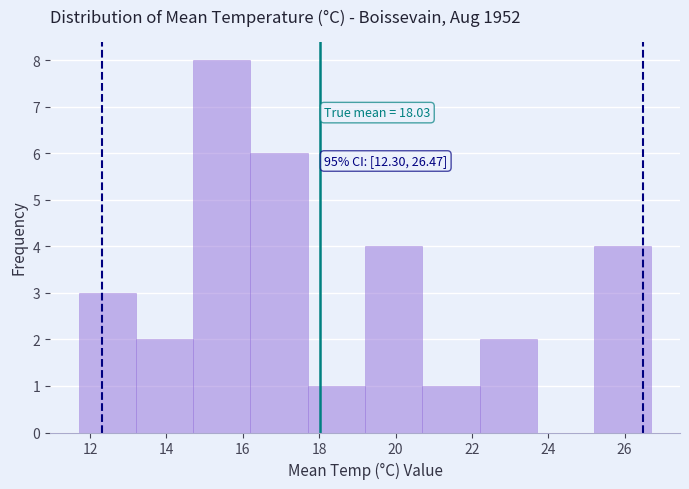

Which range on the x-axis has the tallest bar?

14.7 to 16.2